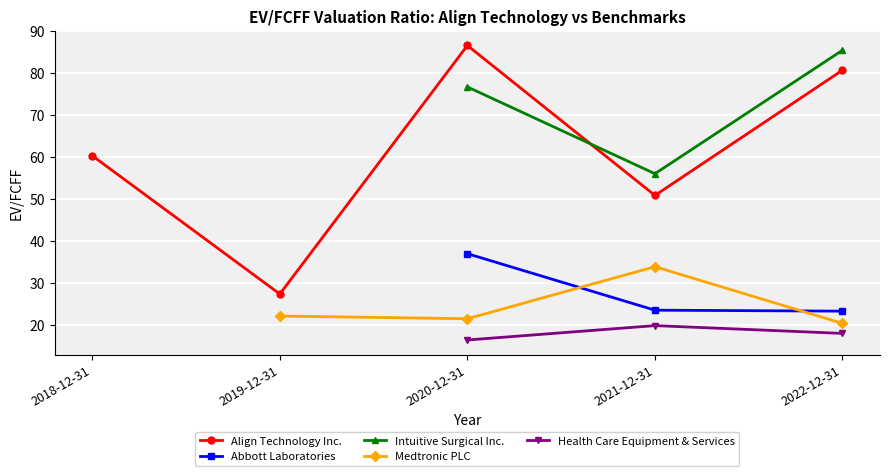

What is the label of the 2nd point from the left?

2019-12-31